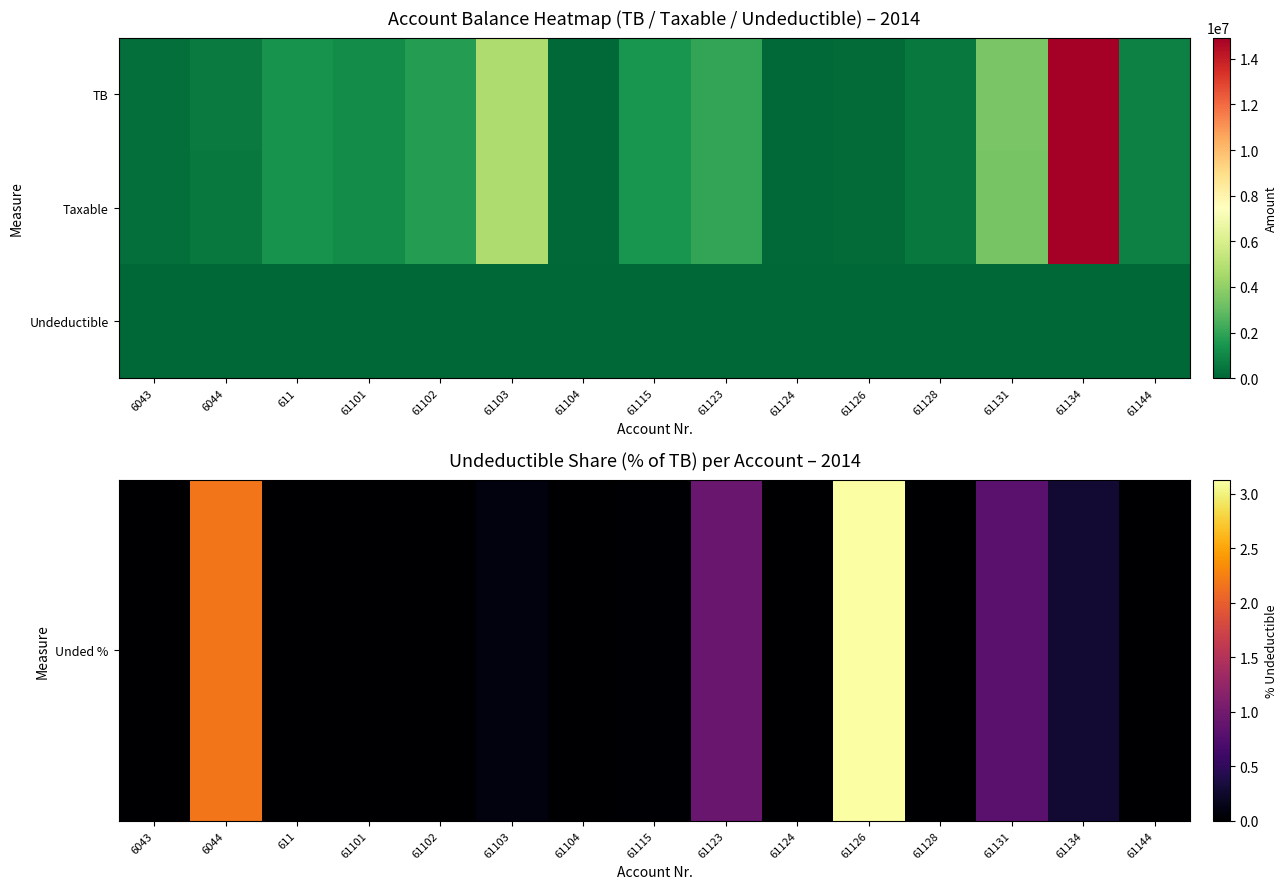

At which category is the sum across all series the highest?

61134